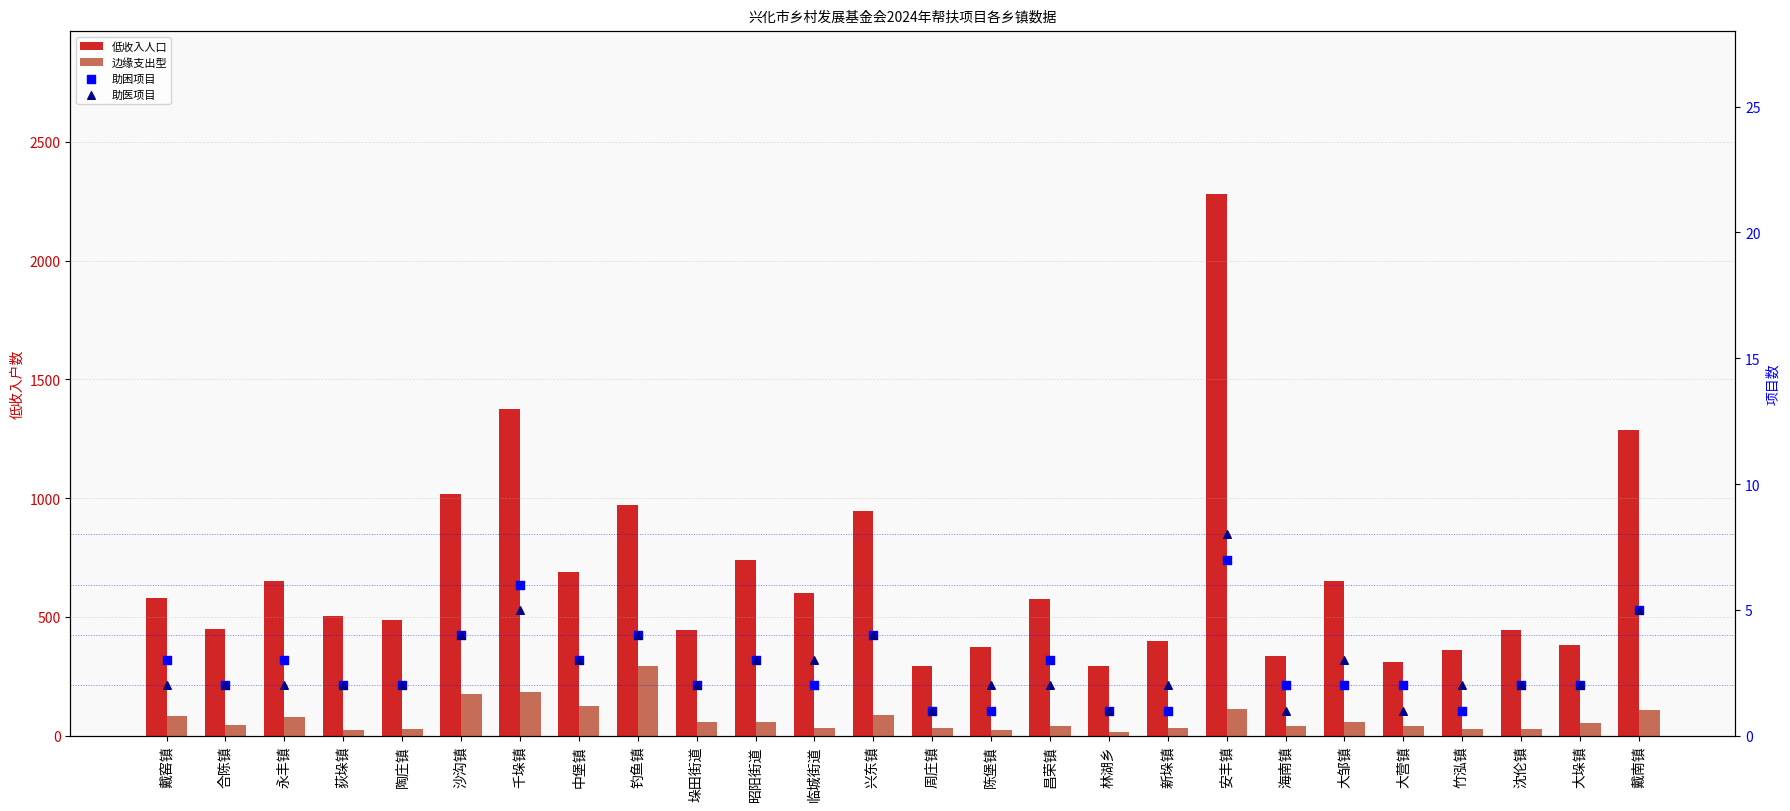

What are all the series names shown in the legend?

低收入人口, 边缘支出型, 助困项目, 助医项目